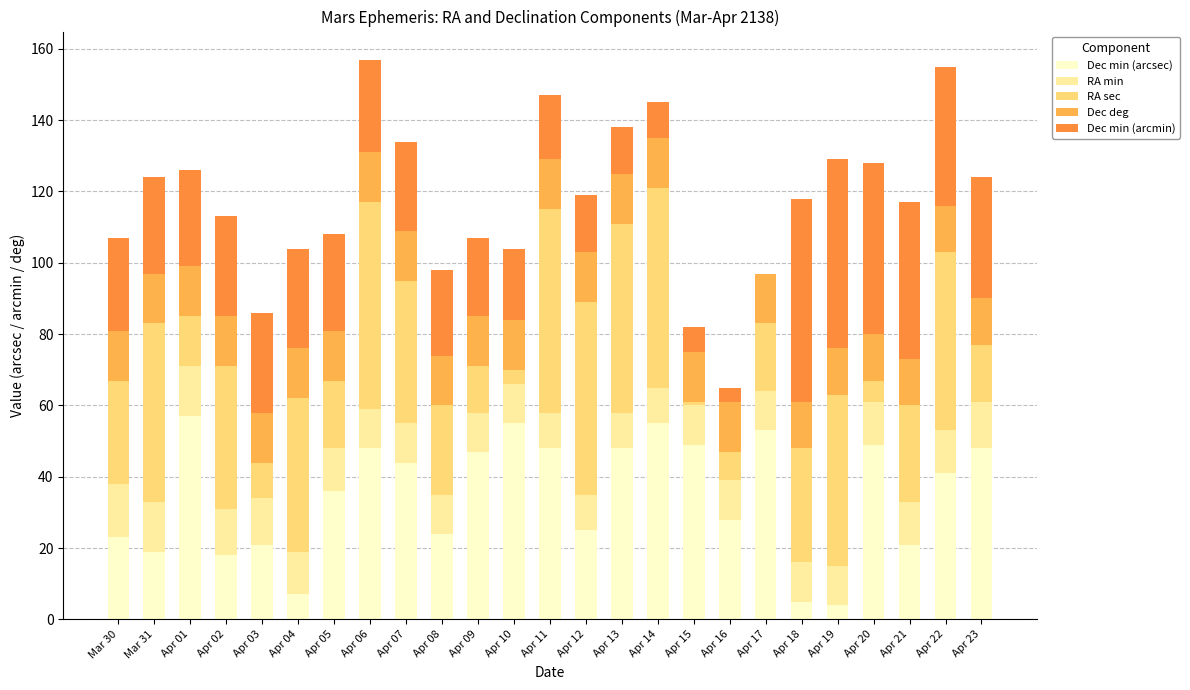

Are the bars grouped side by side (vs. stacked)?

No